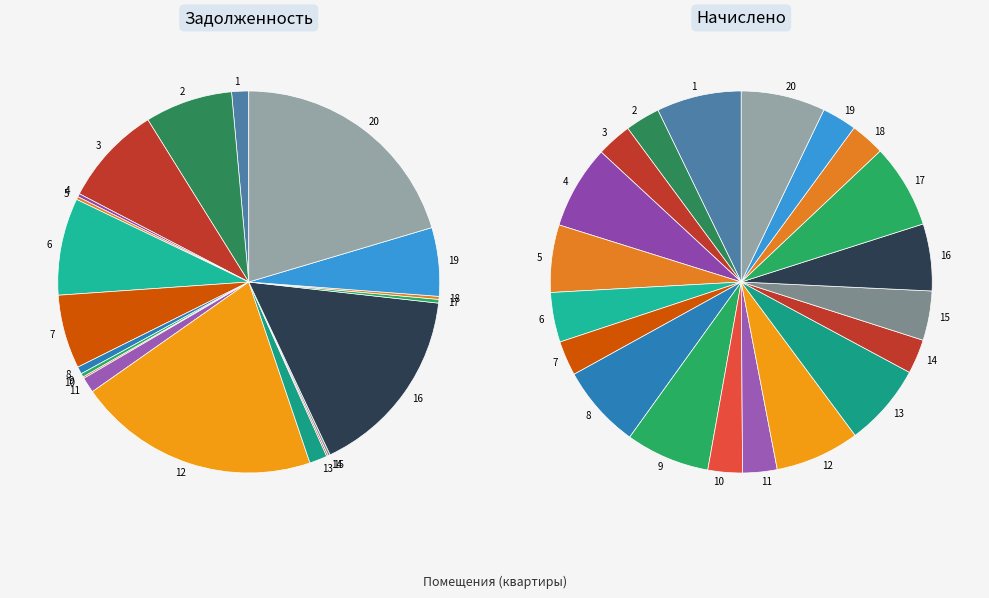

To the nearest percent, what is the average slice percentage?

5%